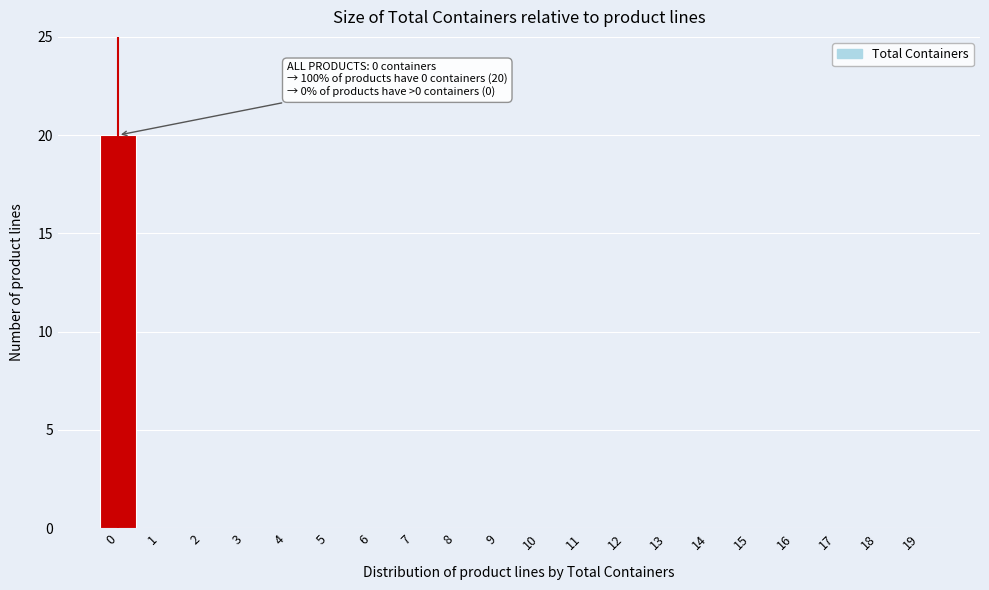

Reading left to right, transcribe all the data shown in this chart.

0=20	1=0	2=0	3=0	4=0	5=0	6=0	7=0	8=0	9=0	10=0	11=0	12=0	13=0	14=0	15=0	16=0	17=0	18=0	19=0